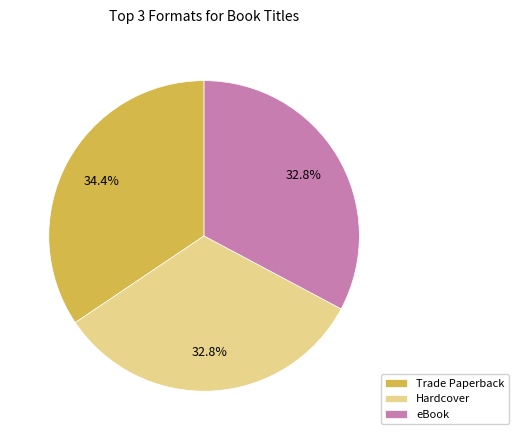

Which slice is the largest?

Trade Paperback